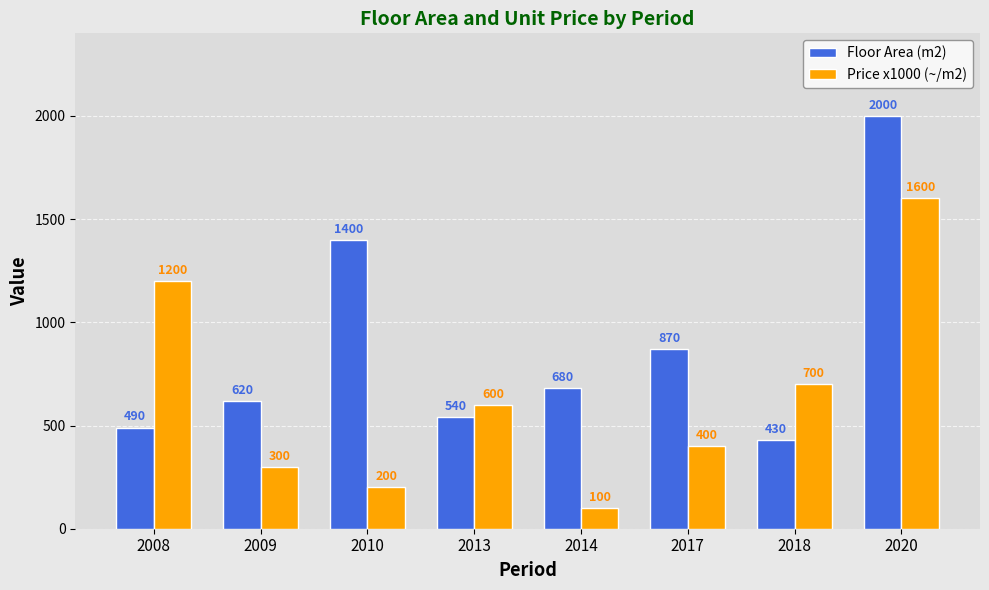

Which category has the lowest value across all series?

2014